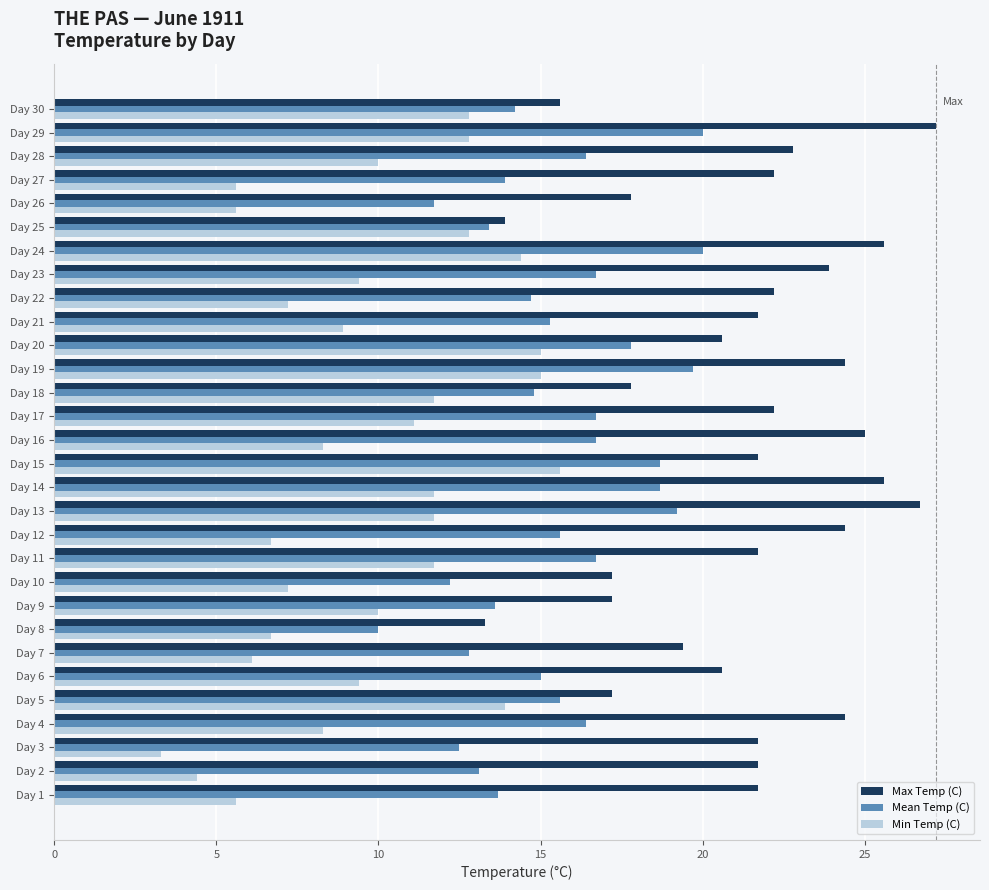

Which category has the lowest value in the Min Temp (C) series?

Day 3